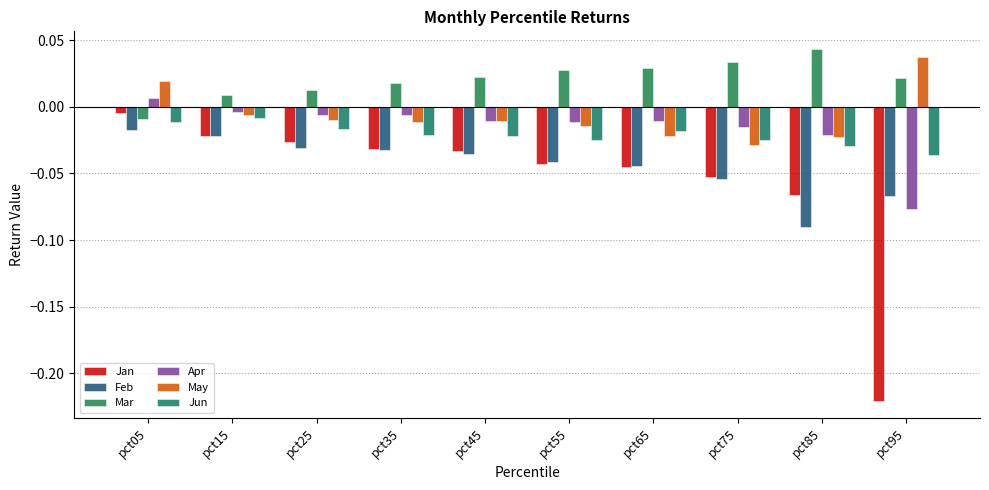

Which series has the largest total across all categories?

Mar